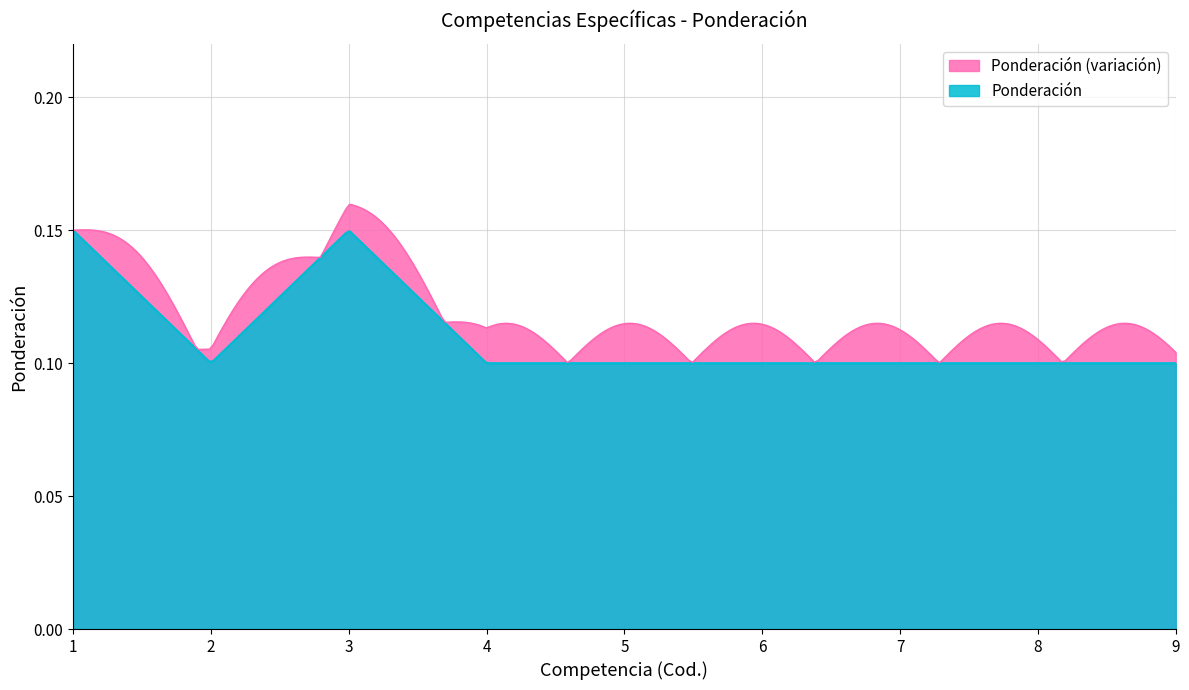

Read the value at 6.

0.1